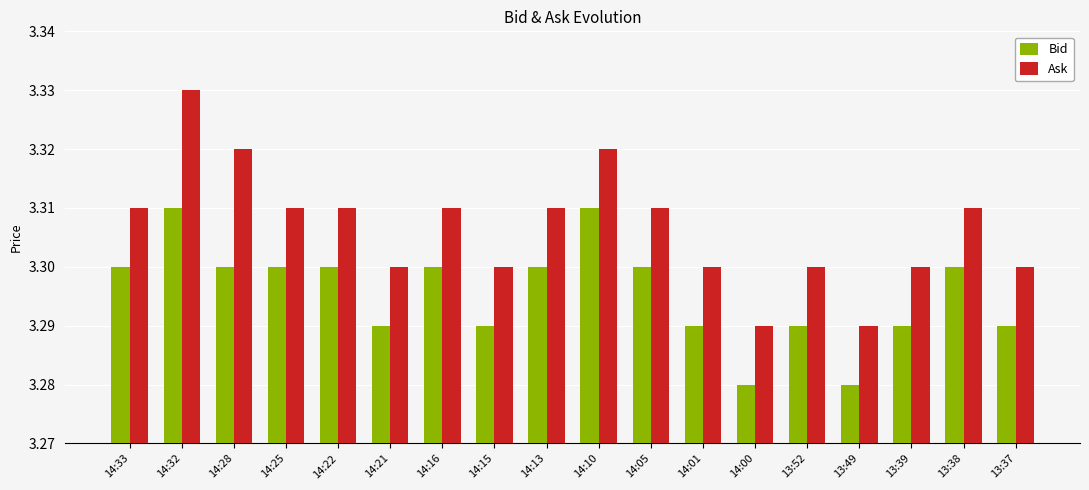

How many bars are there in total?

36